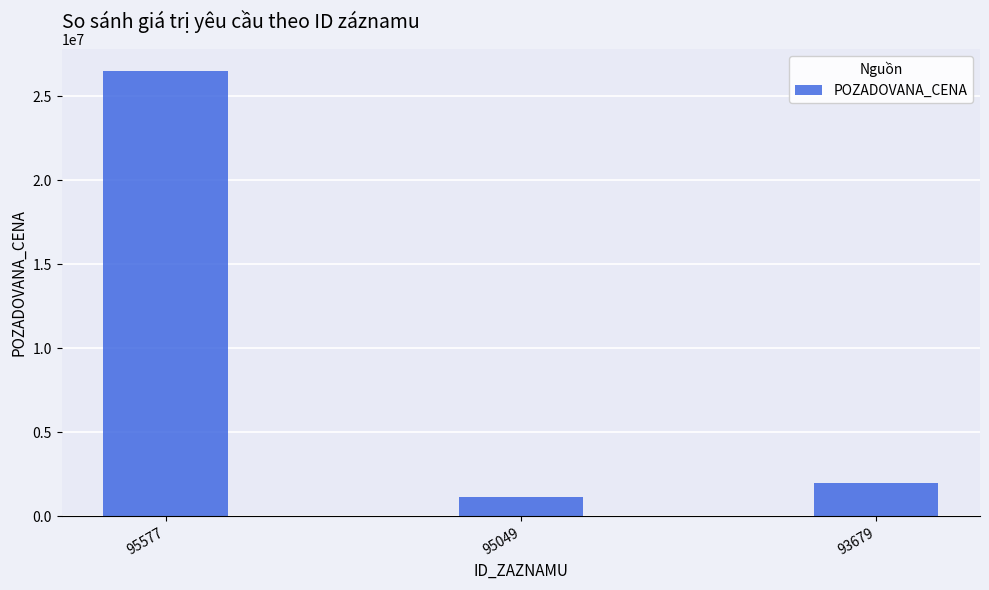

What is the value of the 2nd bar from the left?

1150000